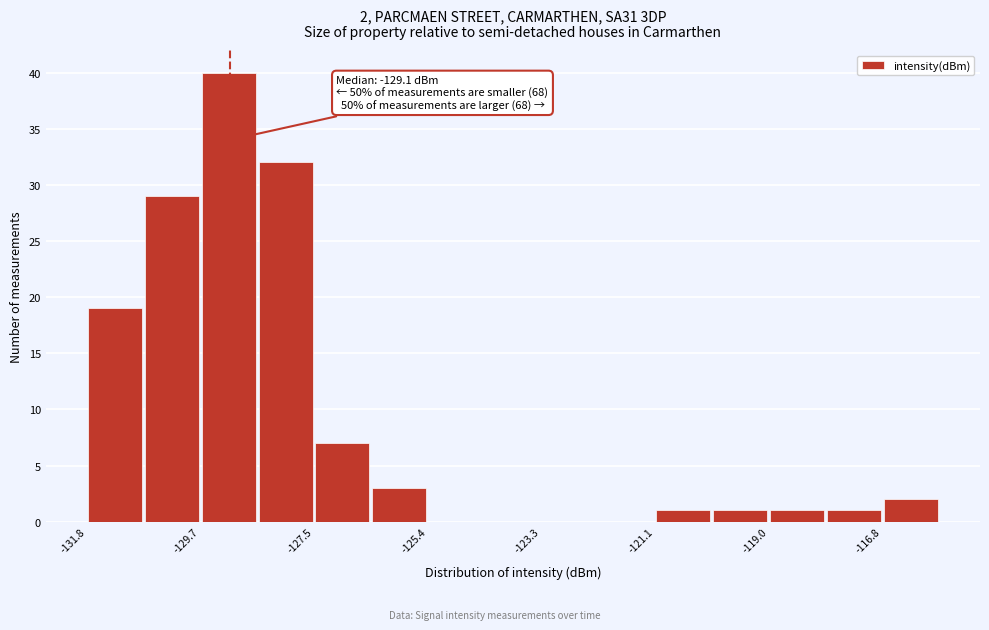

Read against the x-axis, roughly where is the centre of the tallest bar?

-129.0